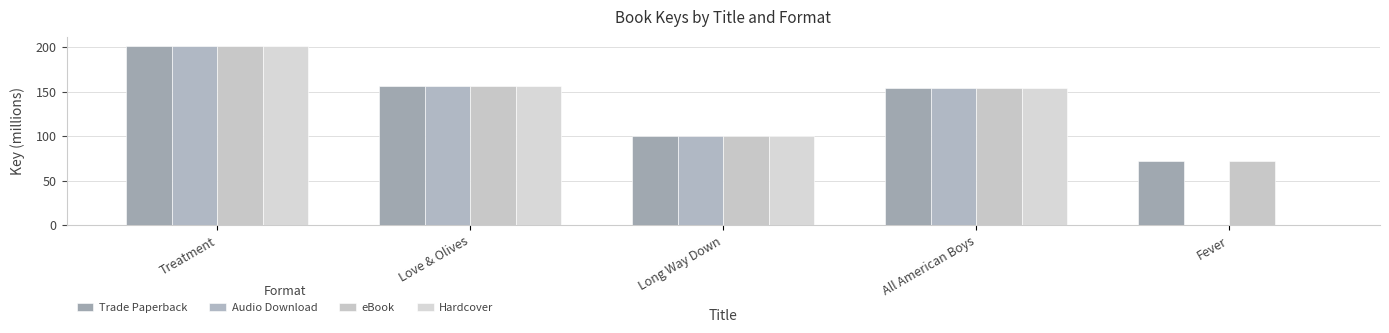

Count the number of data series in this chart.

4